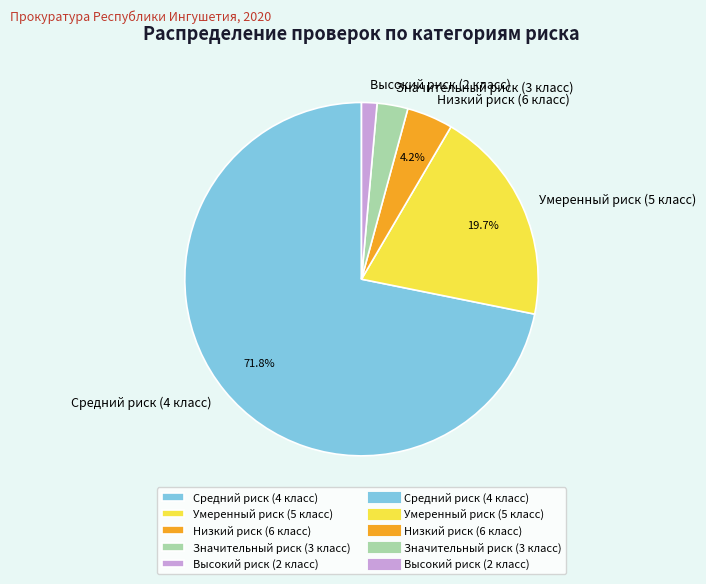

Which slice is the smallest?

Высокий риск (2 класс)